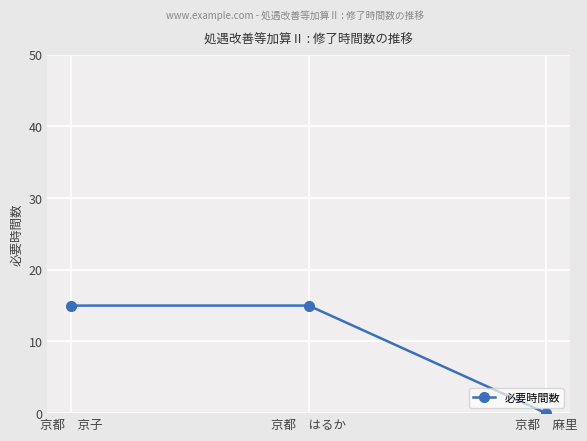

Reading left to right, list all the values displayed in this chart.

15	15	0